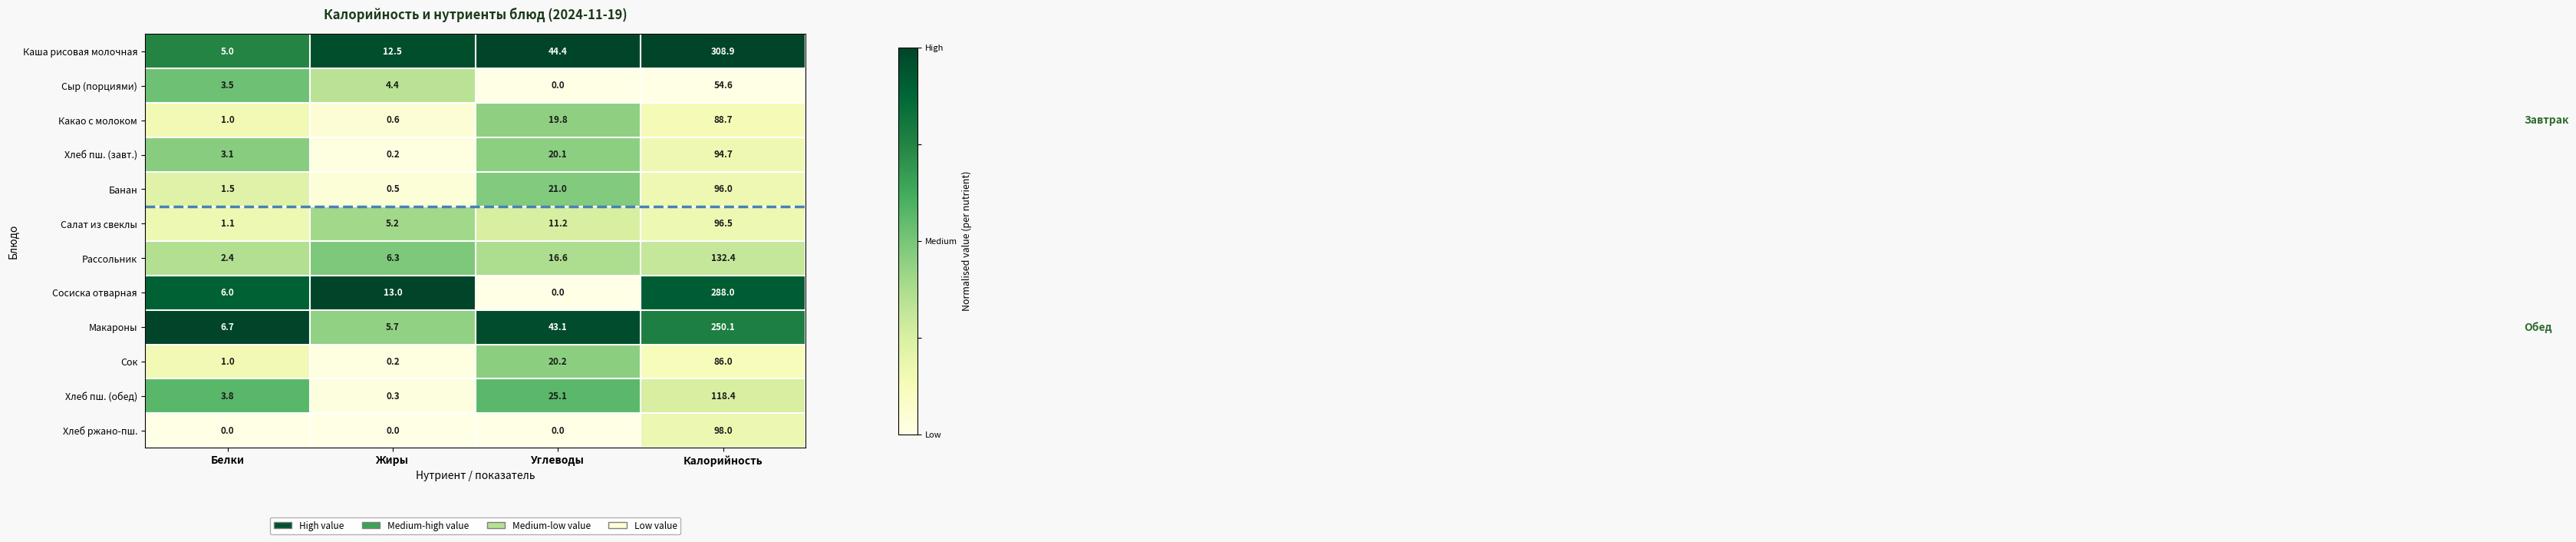

At which label is Салат из свеклы closest to 48?

Углеводы